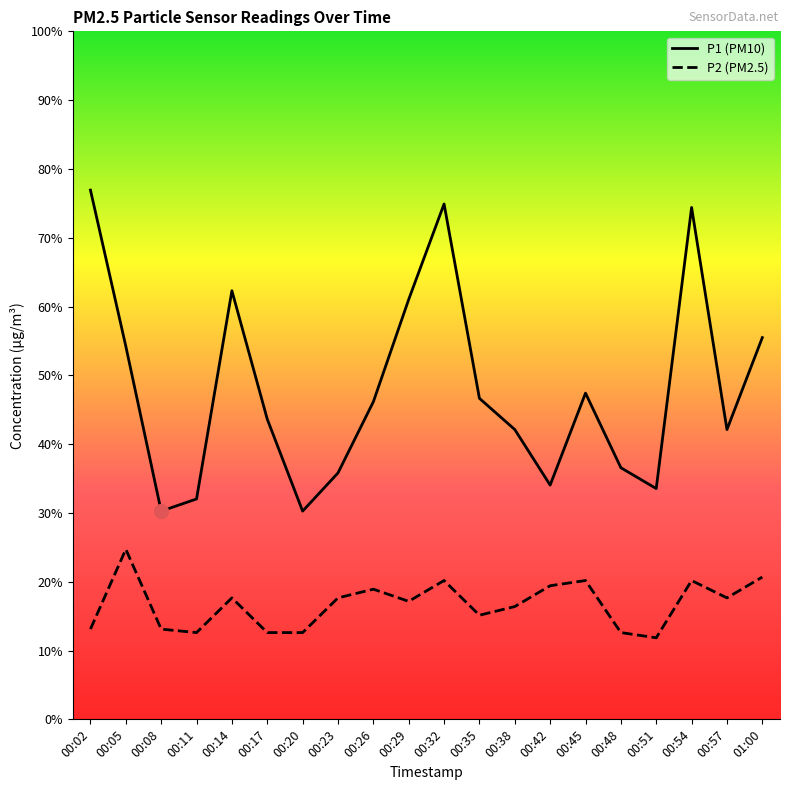

True or false: P2 and P1 intersect in this chart.

False